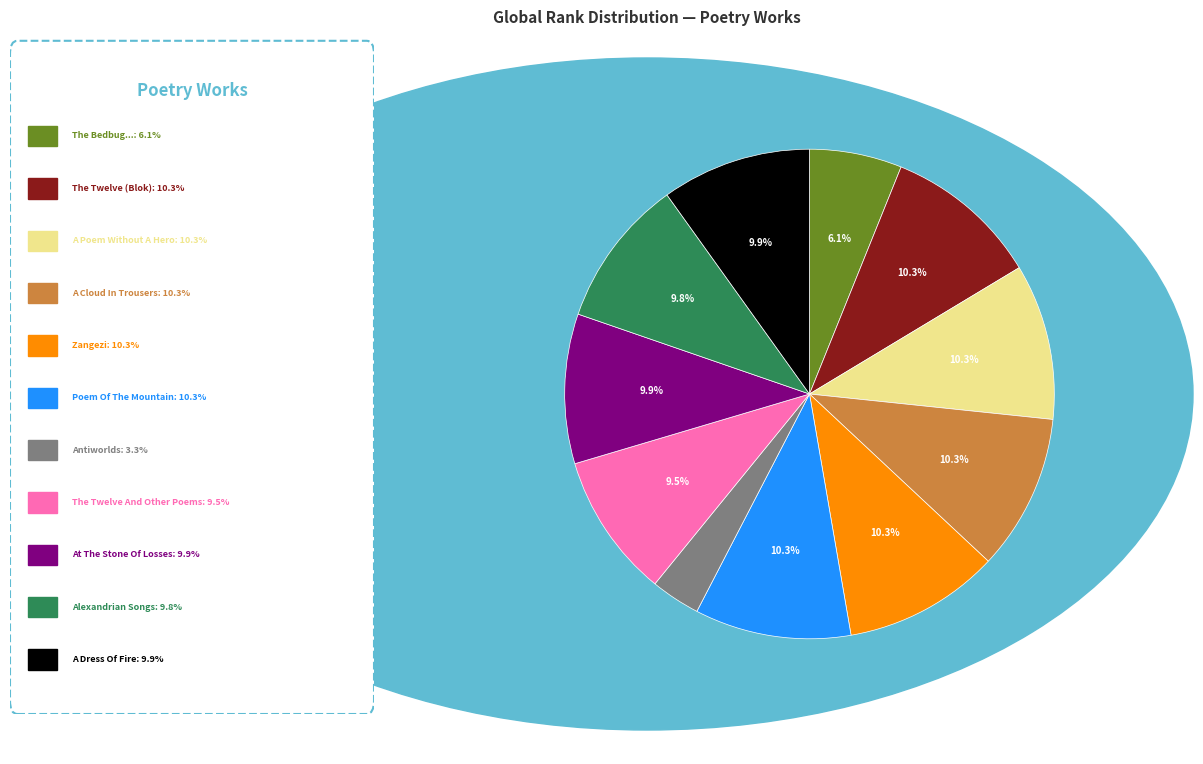

Does any single category account for the majority?

No